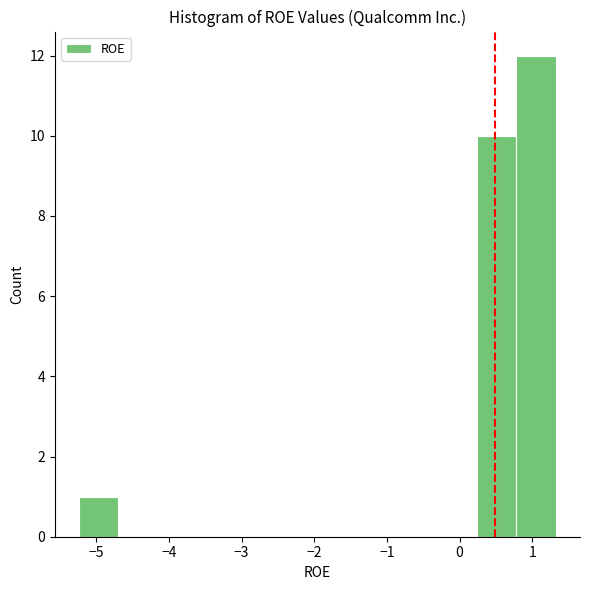

What is the height of the bar covering 0.8 to 1.3 on the x-axis? Neither the bar edges nor the heights are printed on the chart, so give them approximately, as read against the axes.

12